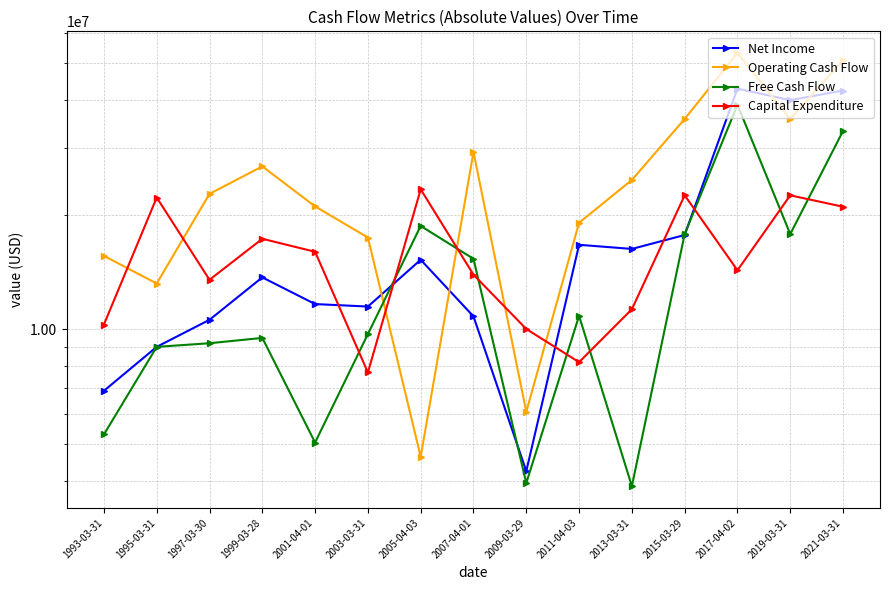

What is the difference between the maximum and minimum values in the Net Income series?

38655000